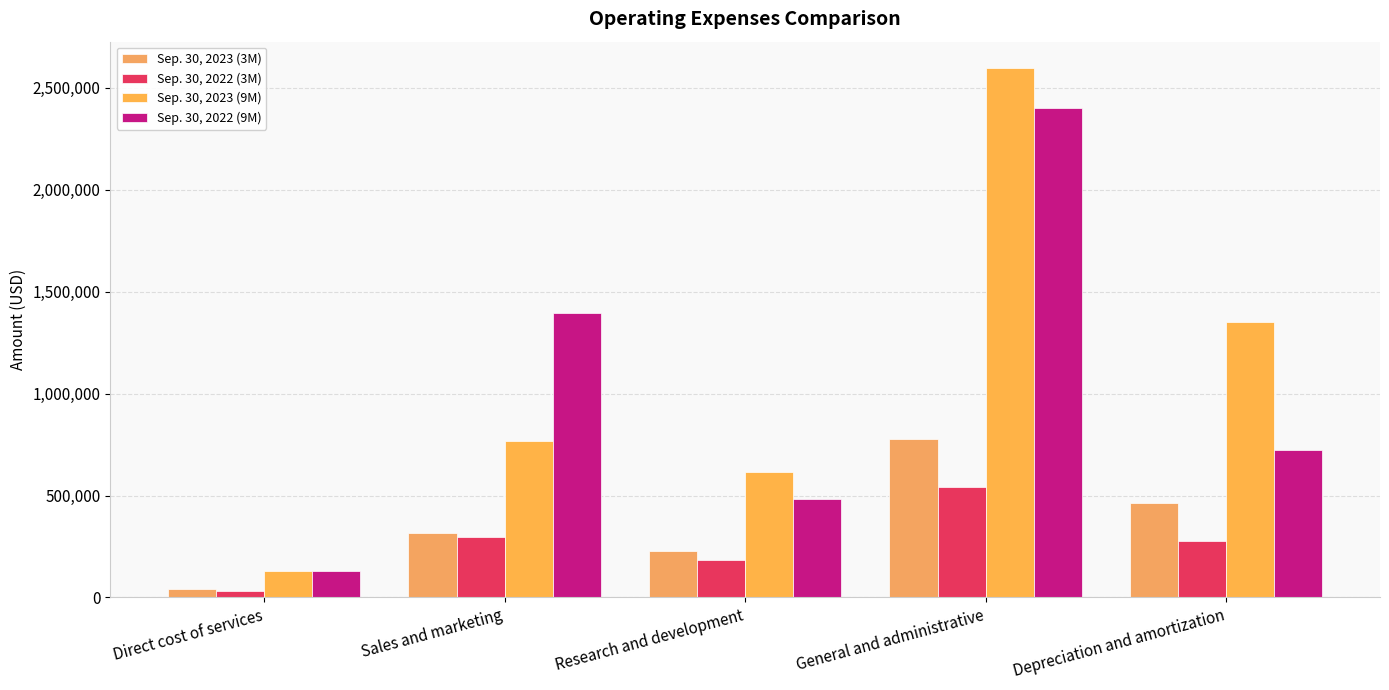

Count the number of categories in the chart.

5